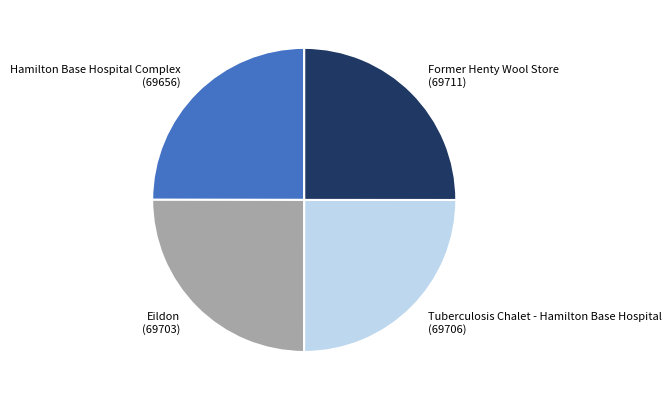

Does Hamilton Base Hospital Complex (69656) account for over 50% of the chart?

No